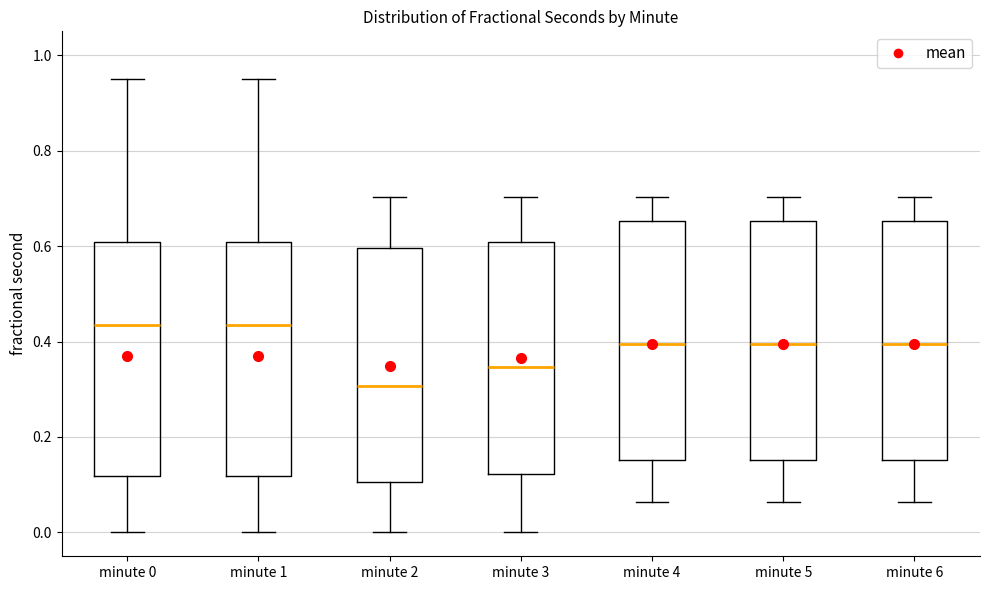

Reading left to right, transcribe this box plot: for each box, give where its median line is, the range the box spans, and where its two whiskers end, as read against the y-axis. The values are not printed on the chart, so give them approximately, as read against the axis.

minute 0: median 0.44, box 0.12 to 0.60, whiskers 0.00 to 0.96
minute 1: median 0.44, box 0.12 to 0.60, whiskers 0.00 to 0.96
minute 2: median 0.30, box 0.10 to 0.60, whiskers 0.00 to 0.70
minute 3: median 0.34, box 0.12 to 0.60, whiskers 0.00 to 0.70
minute 4: median 0.40, box 0.16 to 0.66, whiskers 0.06 to 0.70
minute 5: median 0.40, box 0.16 to 0.66, whiskers 0.06 to 0.70
minute 6: median 0.40, box 0.16 to 0.66, whiskers 0.06 to 0.70